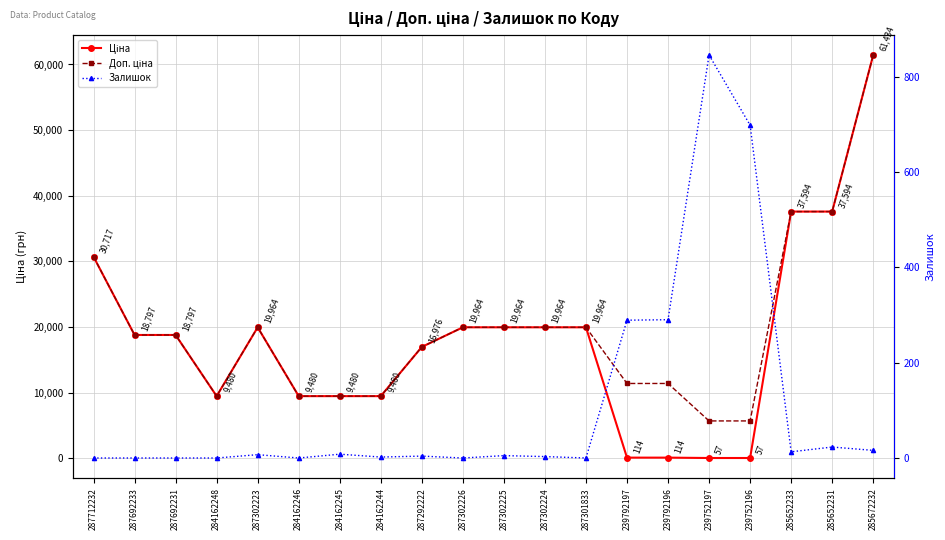

What is the difference between the Ціна values at 287302226 and 285652231?

17629.5